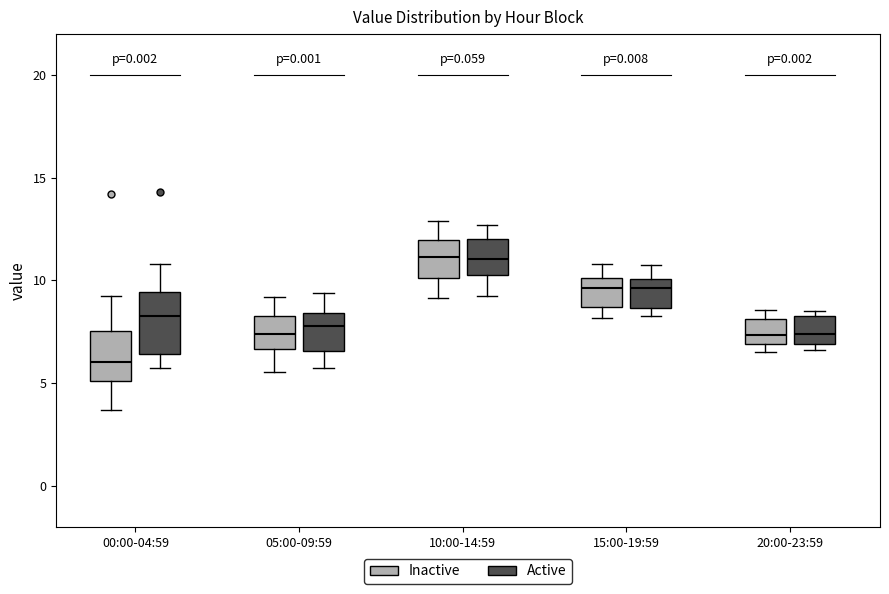

Which box is the tallest, from its lower edge to its upper edge?

00:00-04:59 (Active)